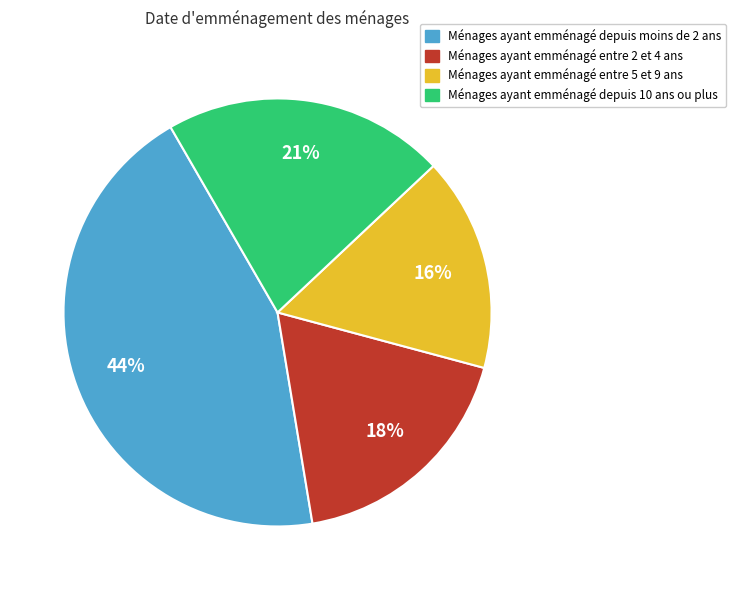

Does any single category account for the majority?

No